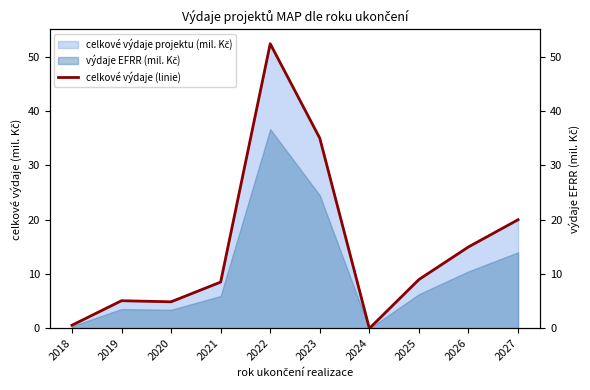

At which label does the data first exceed 9?

2022